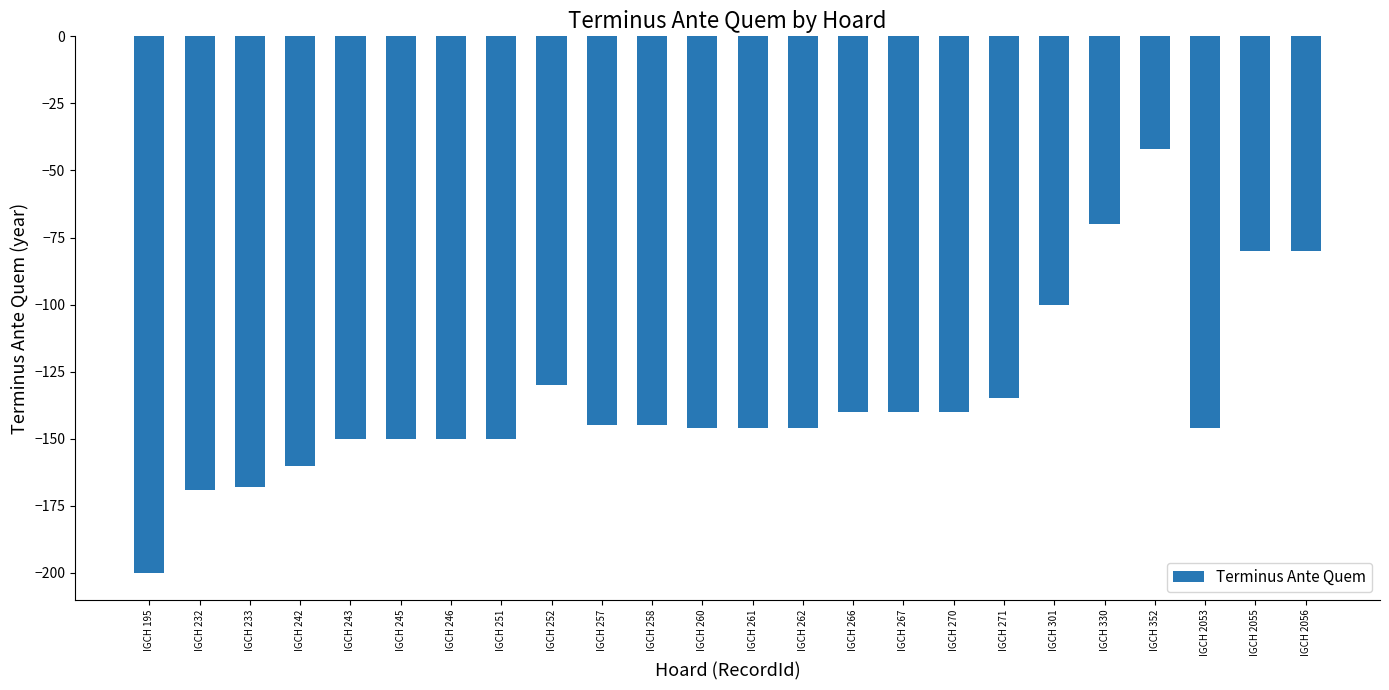

What is the difference between the maximum and minimum values?

158